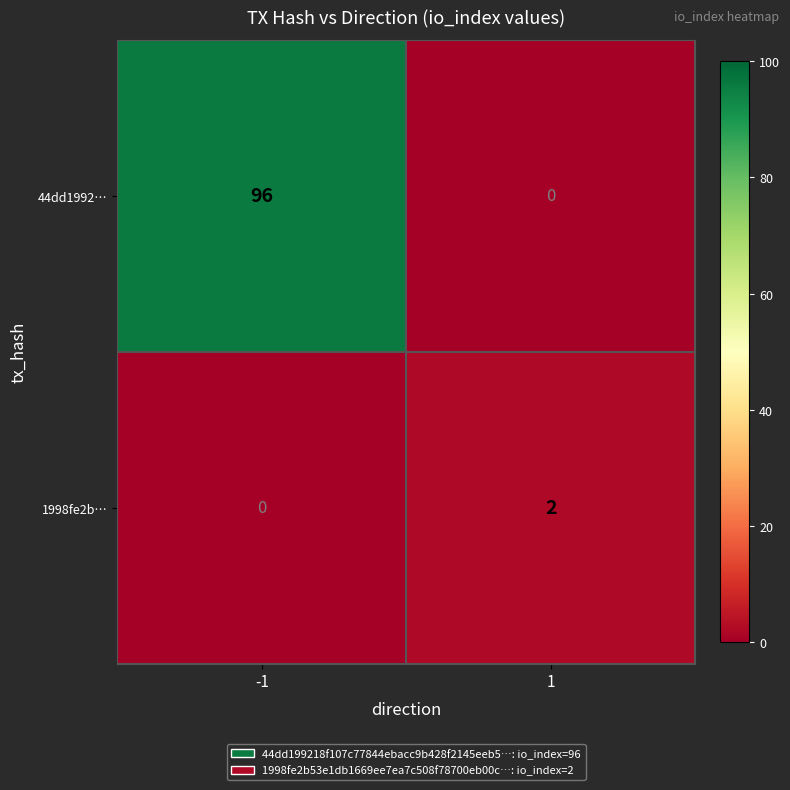

List the series in order of their overall mean, lowest first.

1998fe2b…, 44dd1992…